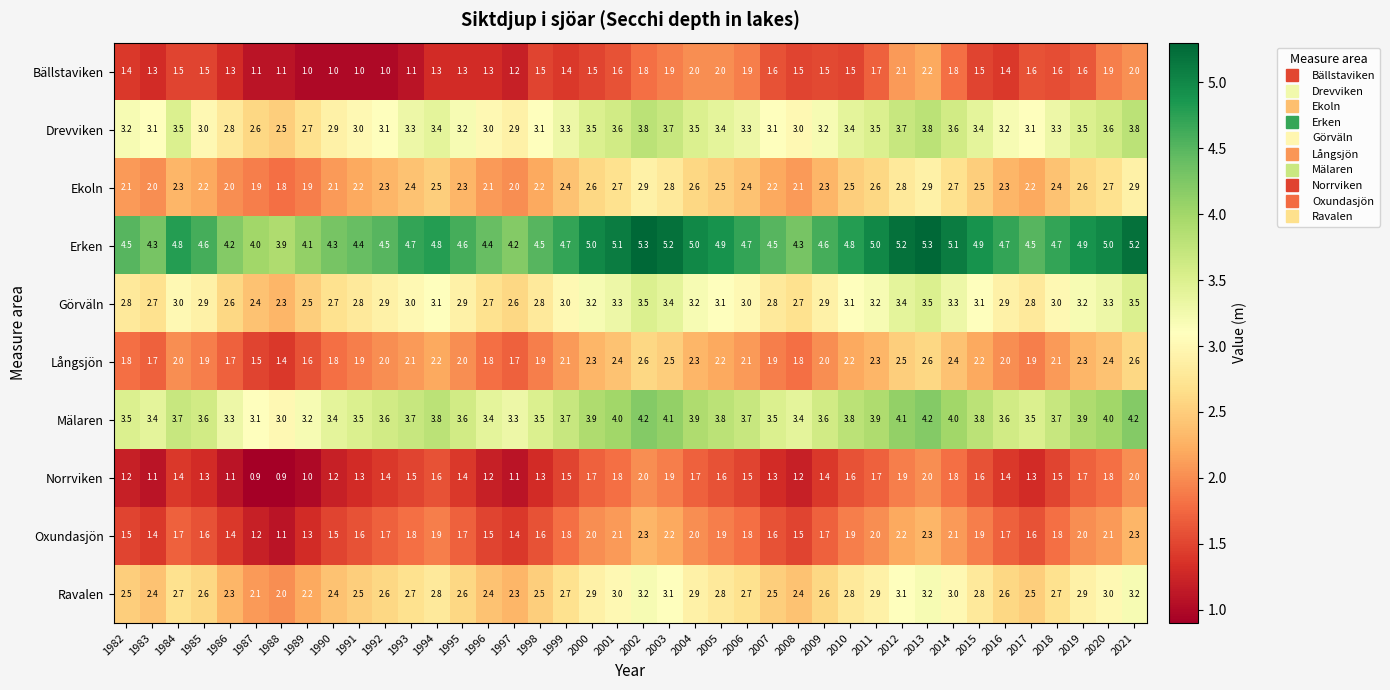

How many categories are shown in the chart?

40